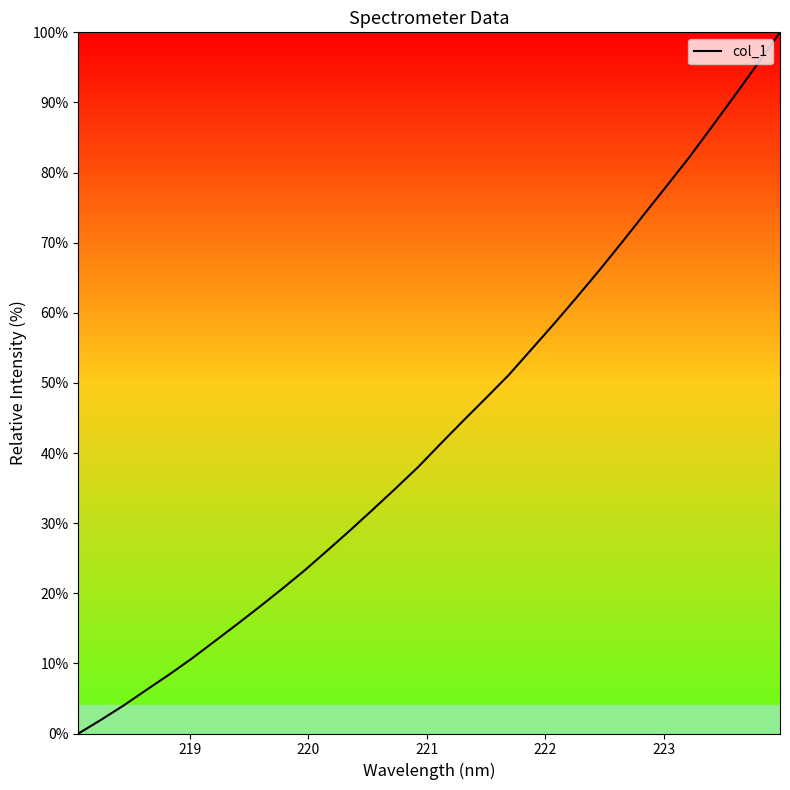

What is the greatest value displayed?

100.0